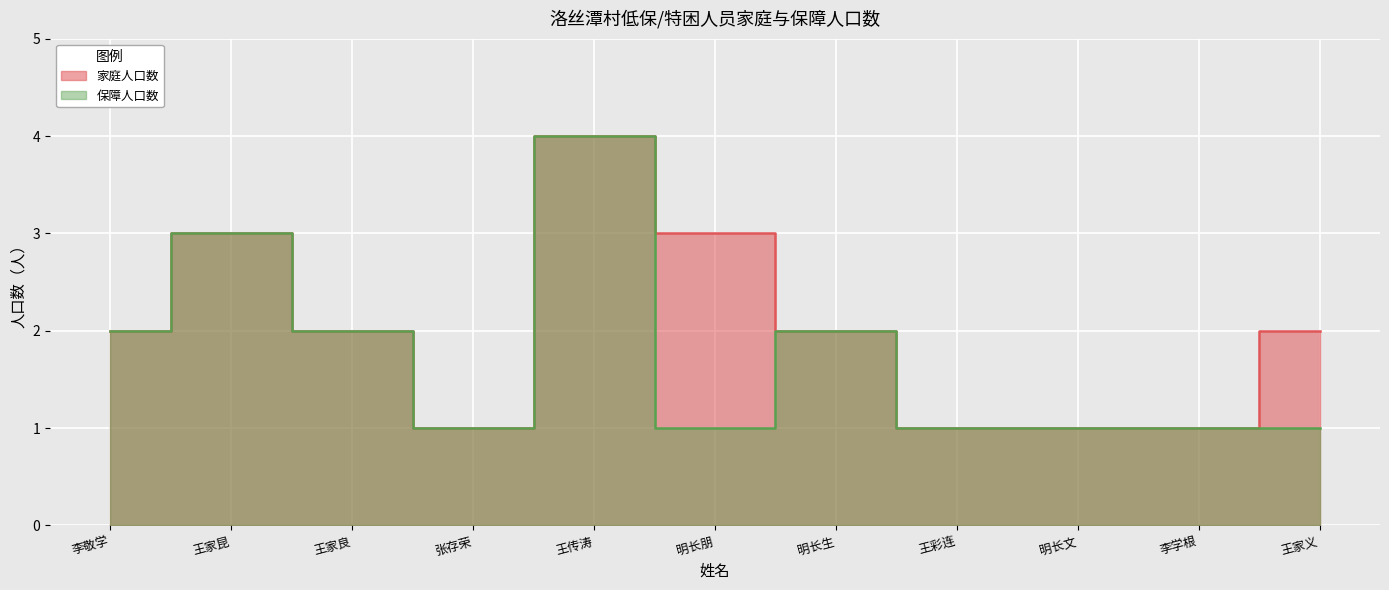

How many interior local valleys does the 保障人口数 series have?

2